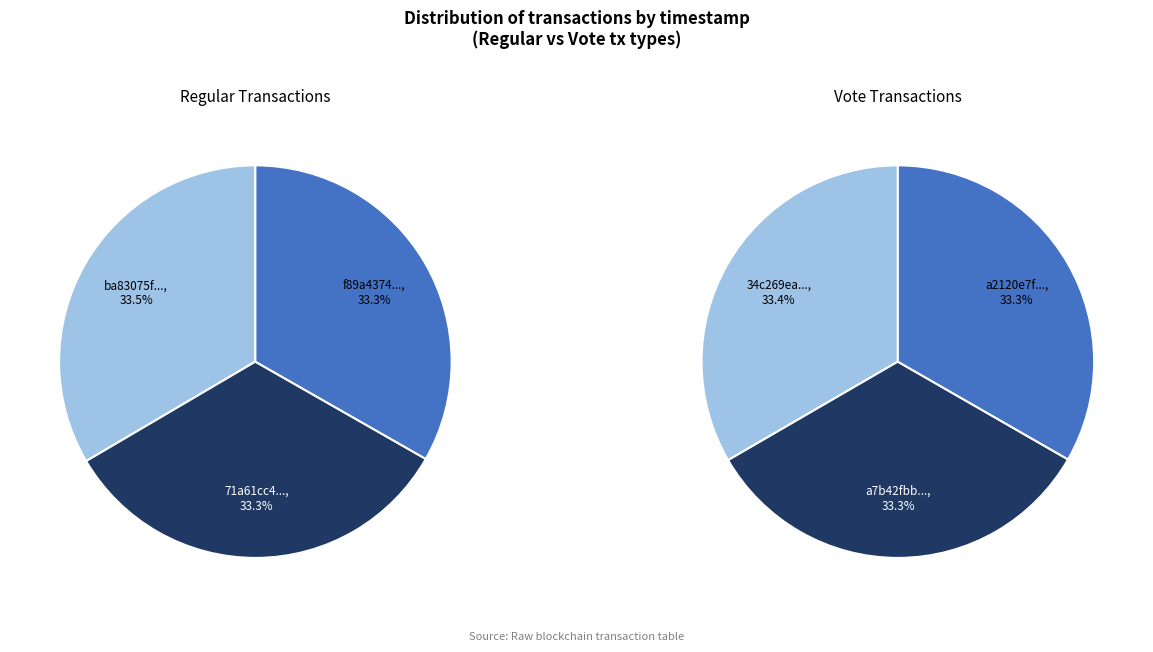

Does 2 account for over 50% of the chart?

No